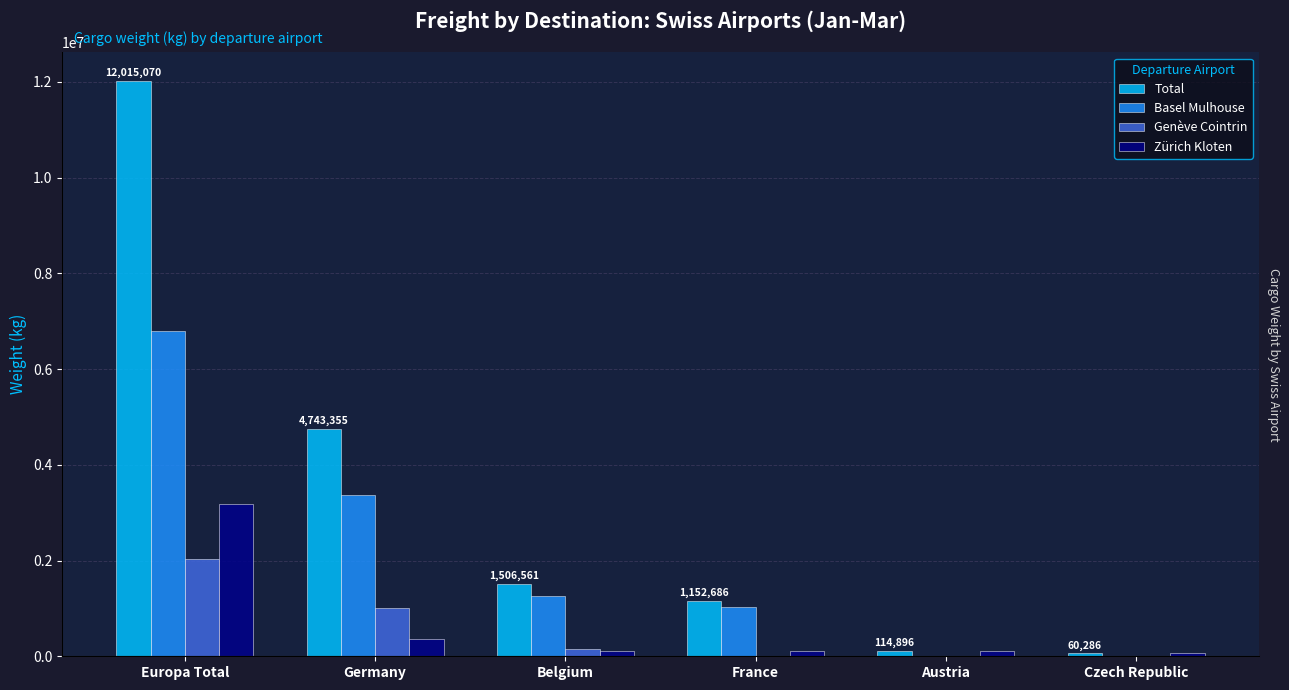

What is the difference between the second highest and minimum values in the Genève Cointrin series?

1011998